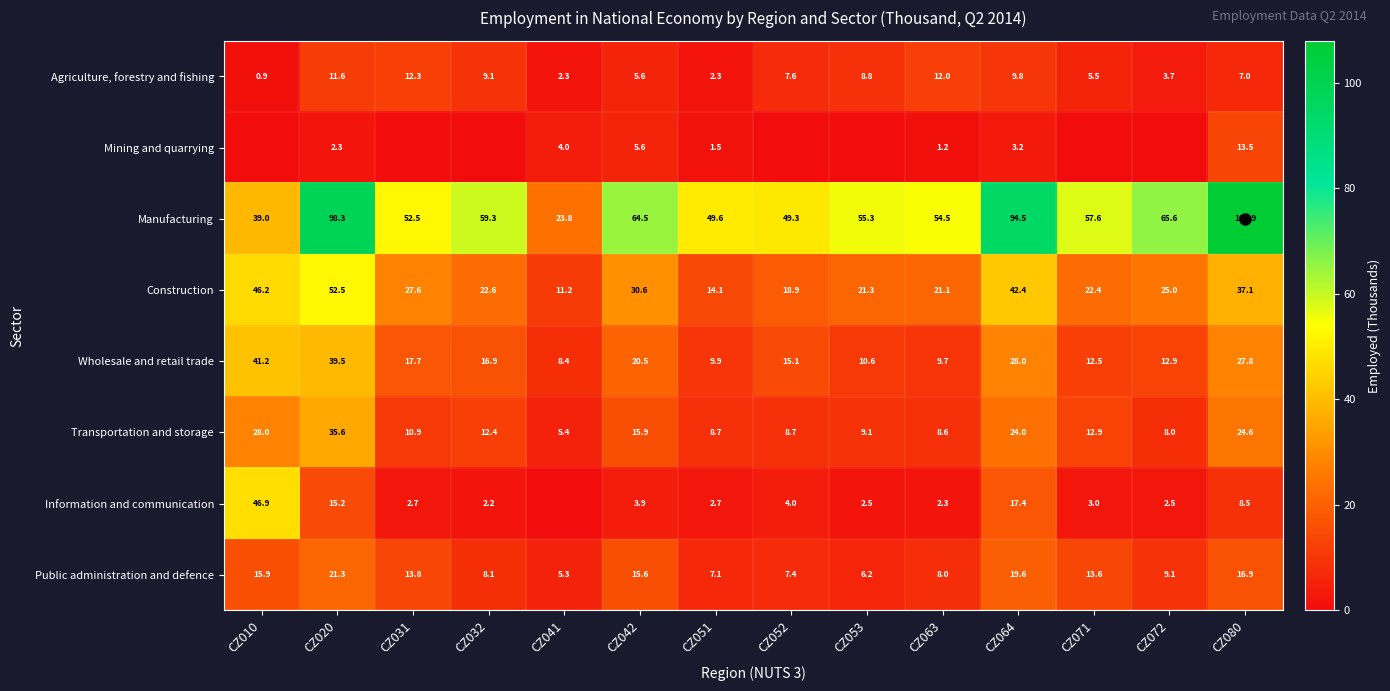

What is the spread (max minus min) of values at CZ063?

53.3